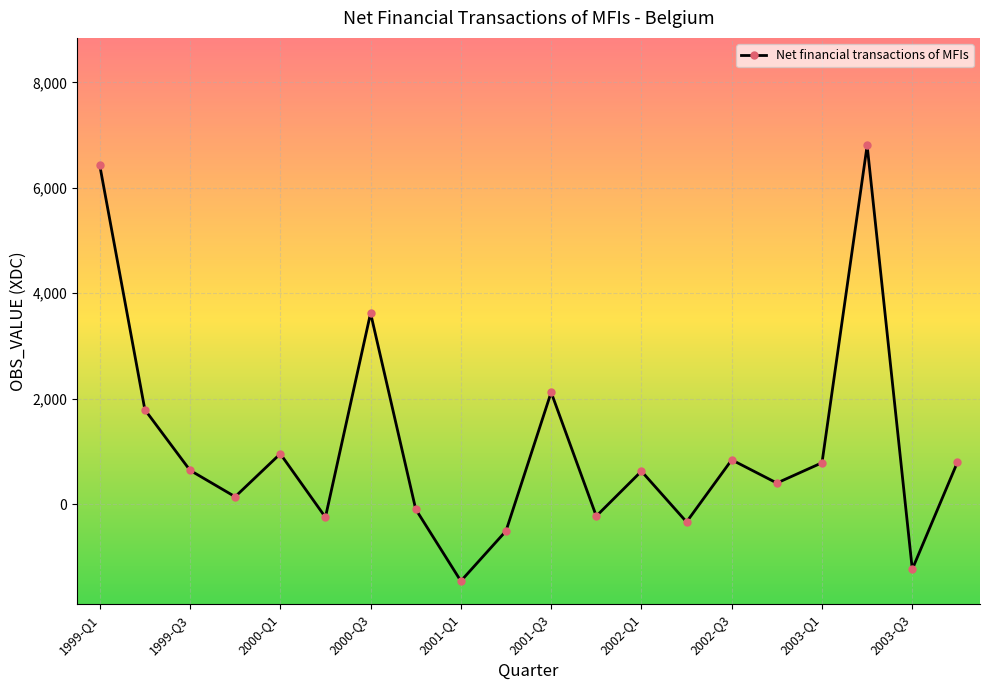

What is the greatest value displayed?

6803.3